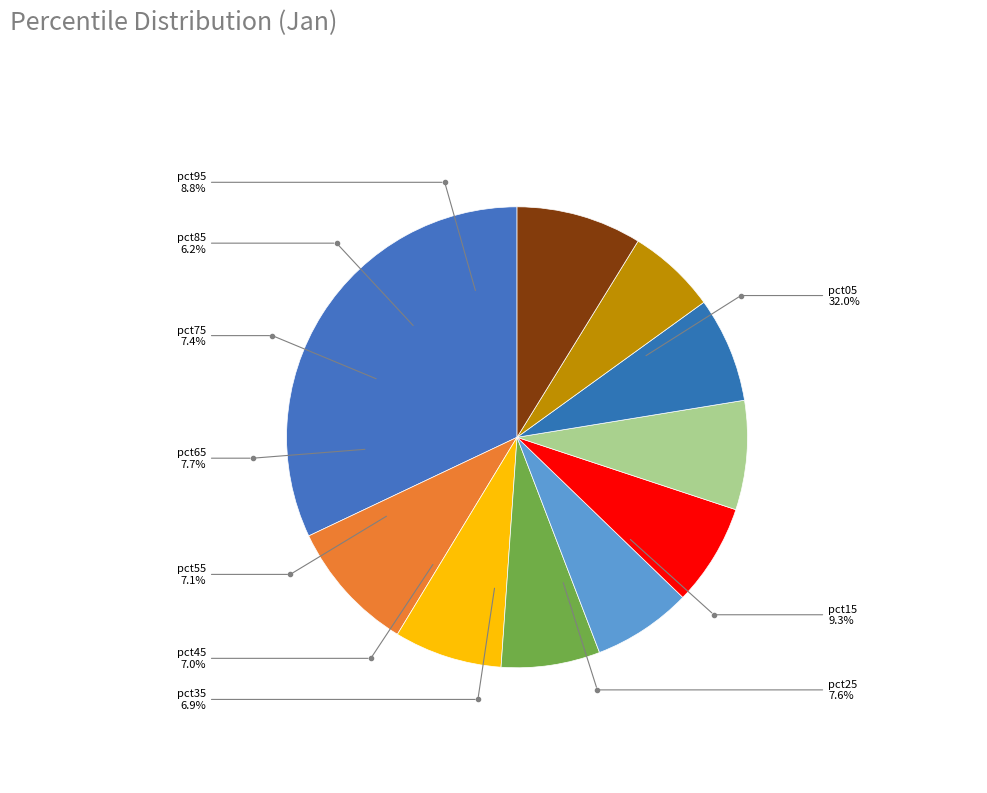

Is the sum of pct05 and pct35 greater than half?

No